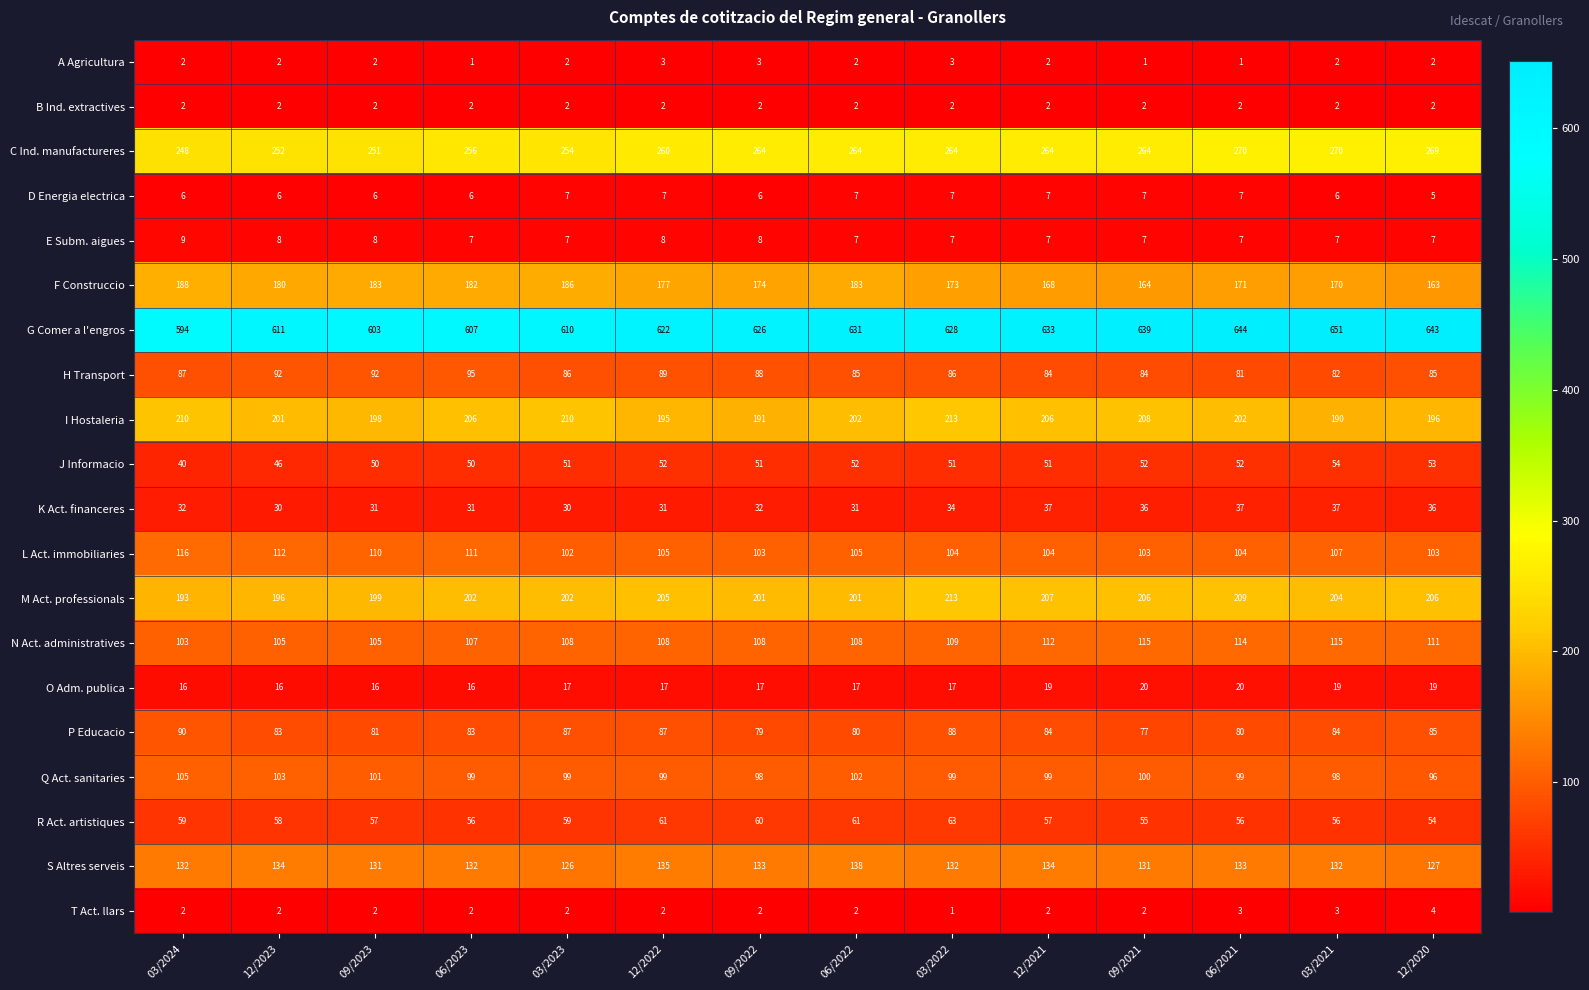

What is the total value across all series at 03/2024?

2234